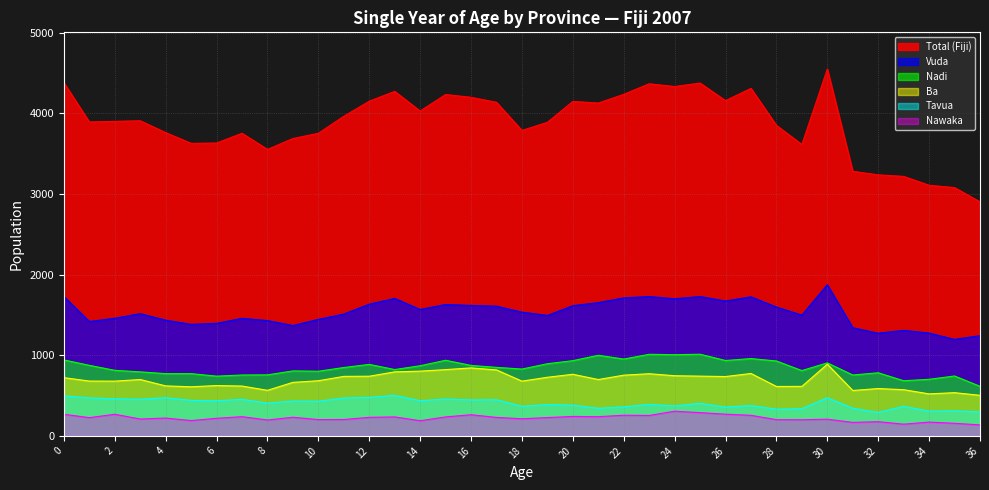

What is the value of the Tavua point at the 14th from the left?

502